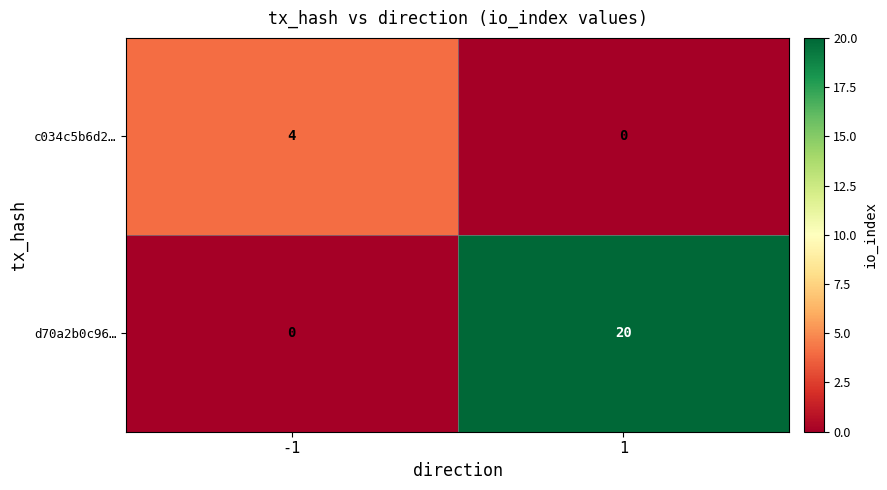

What is the difference between the highest and lowest values at -1?

4